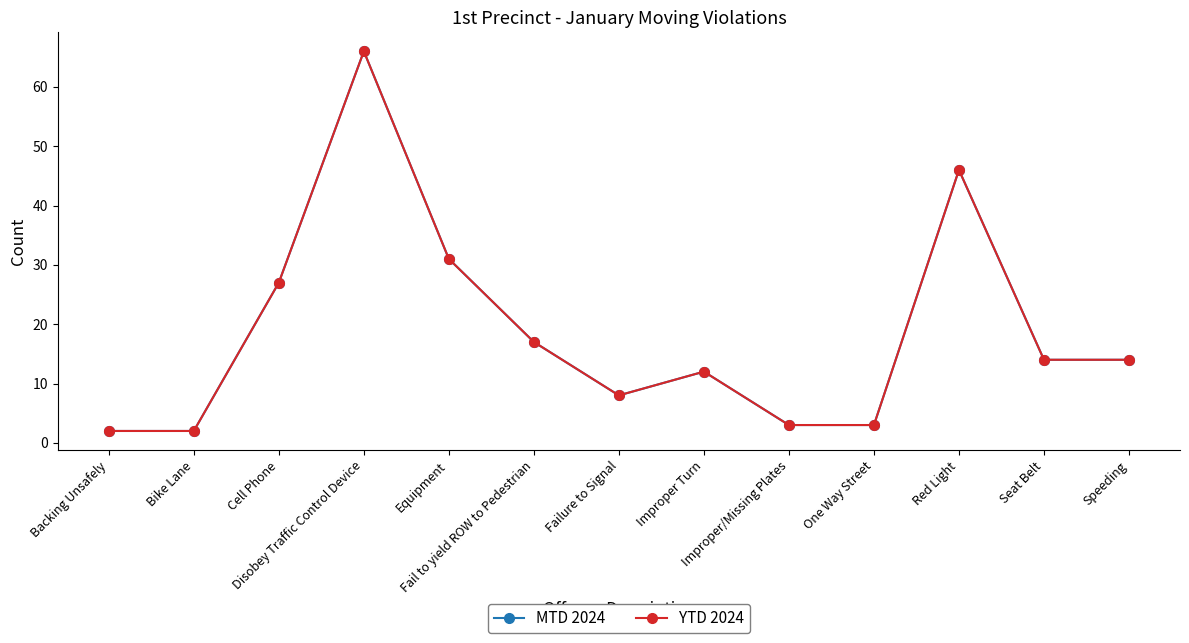

True or false: YTD 2024 and MTD 2024 intersect in this chart.

False